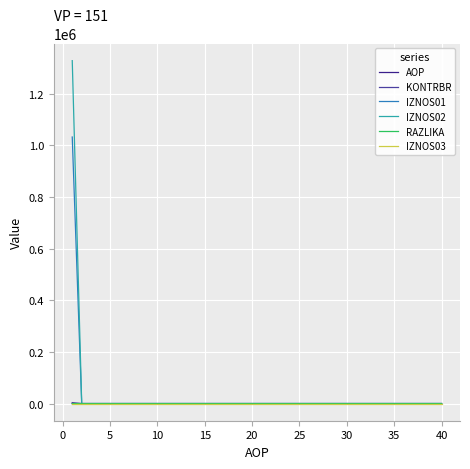

Which series has the largest range (max minus min)?

IZNOS02